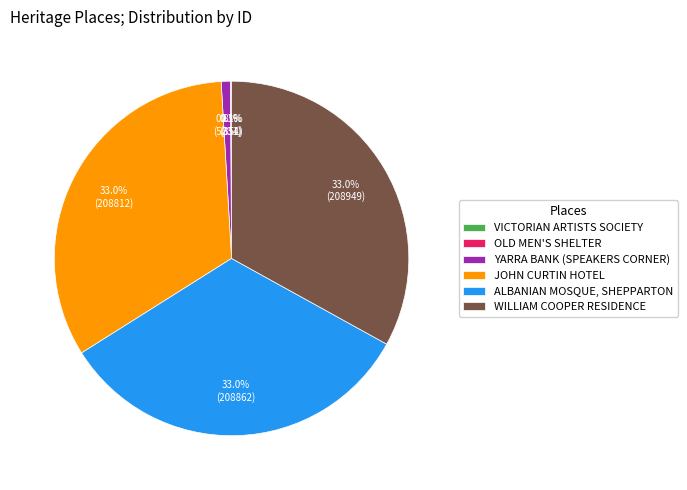

How much of the chart is everything except YARRA BANK (SPEAKERS CORNER)?

99.2%